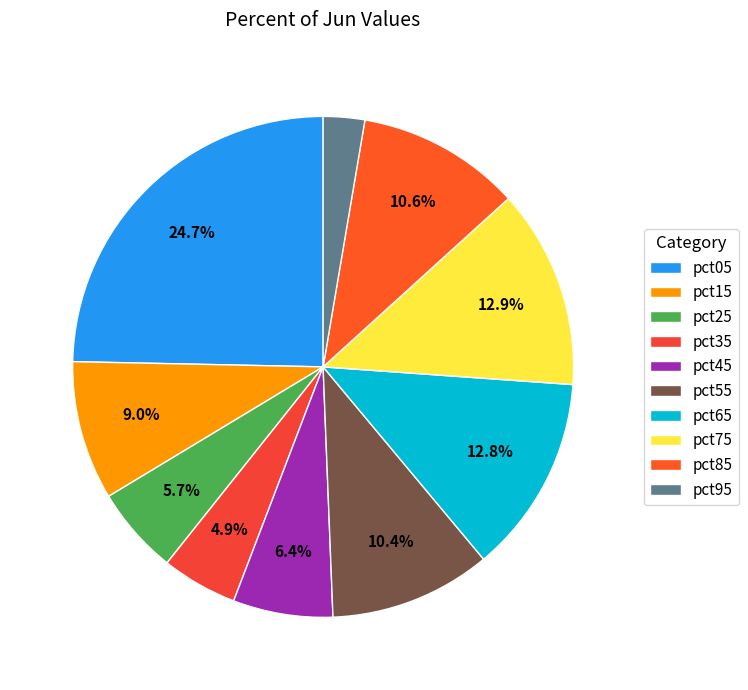

To the nearest percent, what percentage of the pie is pct25?

6%